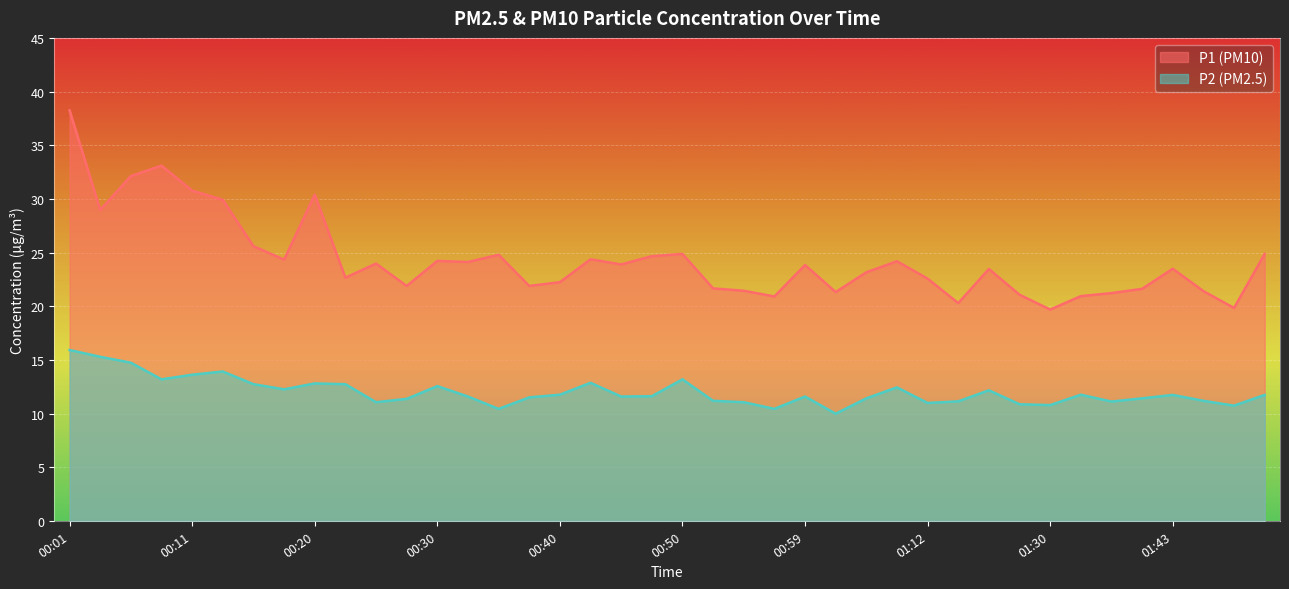

What is the label of the 17th point from the right?

00:57